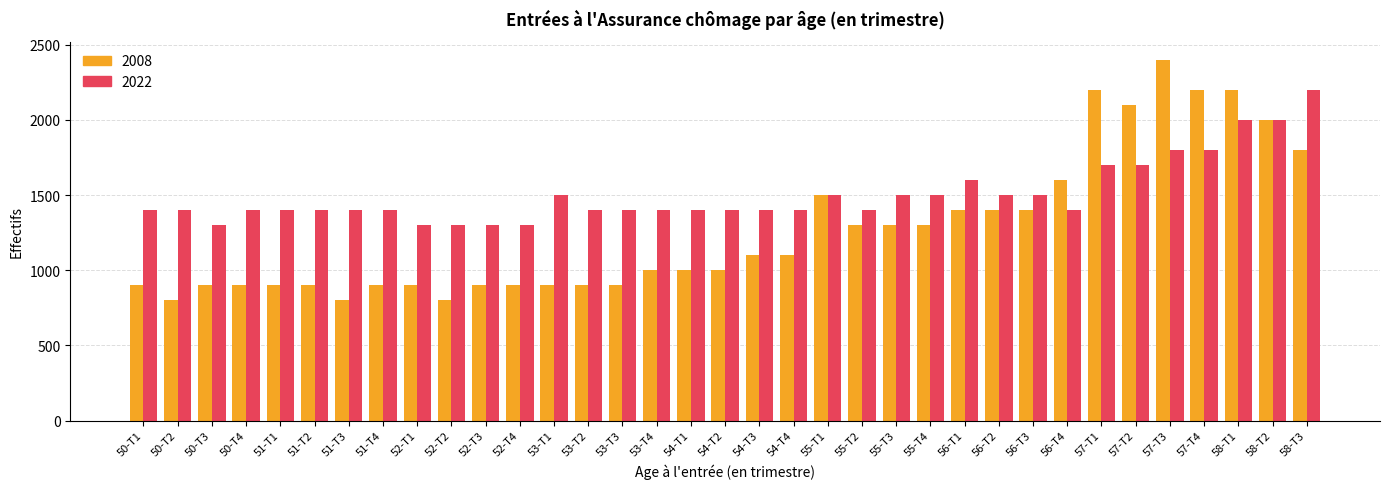

Read the 2008 value at 52-T3.

900